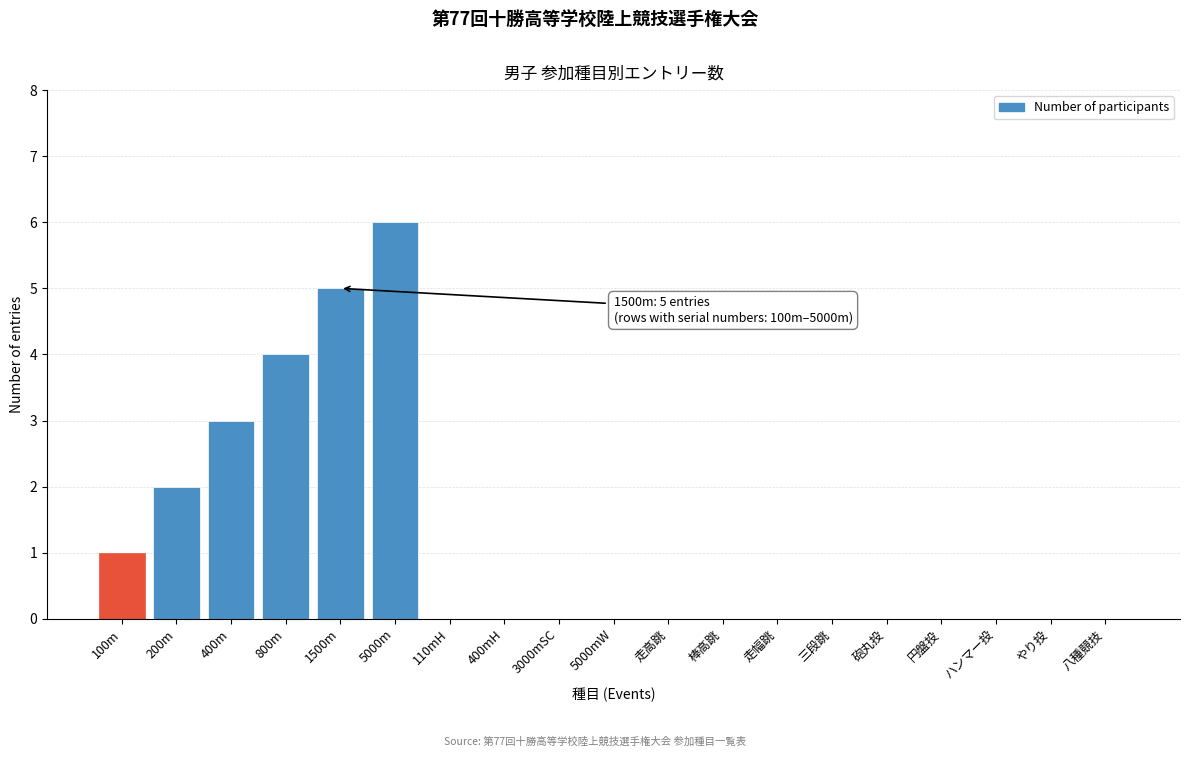

Reading left to right, what are all the values shown in this chart?

100m=1	200m=2	400m=3	800m=4	1500m=5	5000m=6	110mH=0	400mH=0	3000mSC=0	5000mW=0	走高跳=0	棒高跳=0	走幅跳=0	三段跳=0	砲丸投=0	円盤投=0	ハンマー投=0	やり投=0	八種競技=0